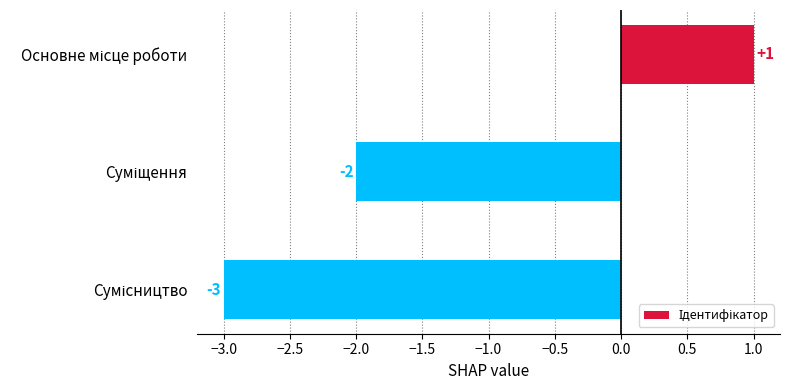

Reading bottom to top, what are all the values shown in this chart?

-3	-2	1